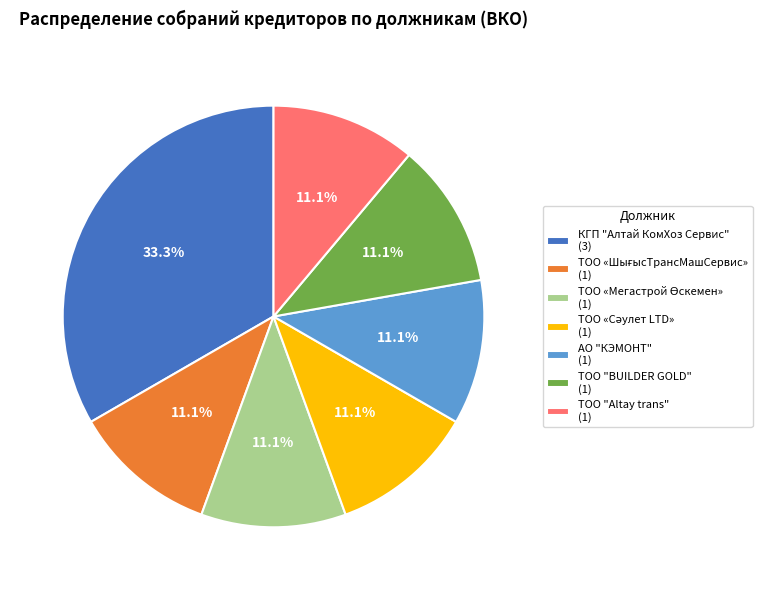

Count the number of slices in the pie.

7